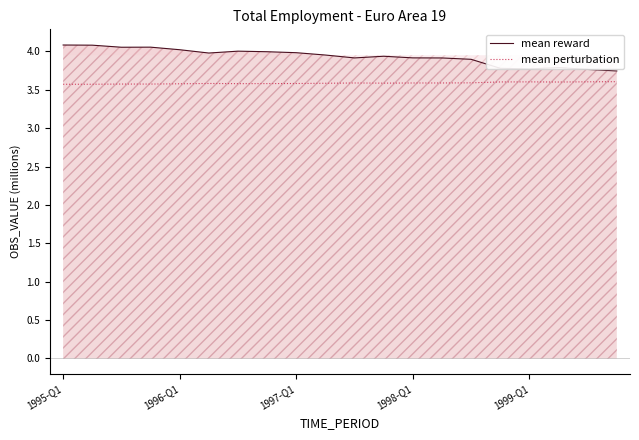

What is the value of the mean perturbation point at the 11th from the left?

3.6